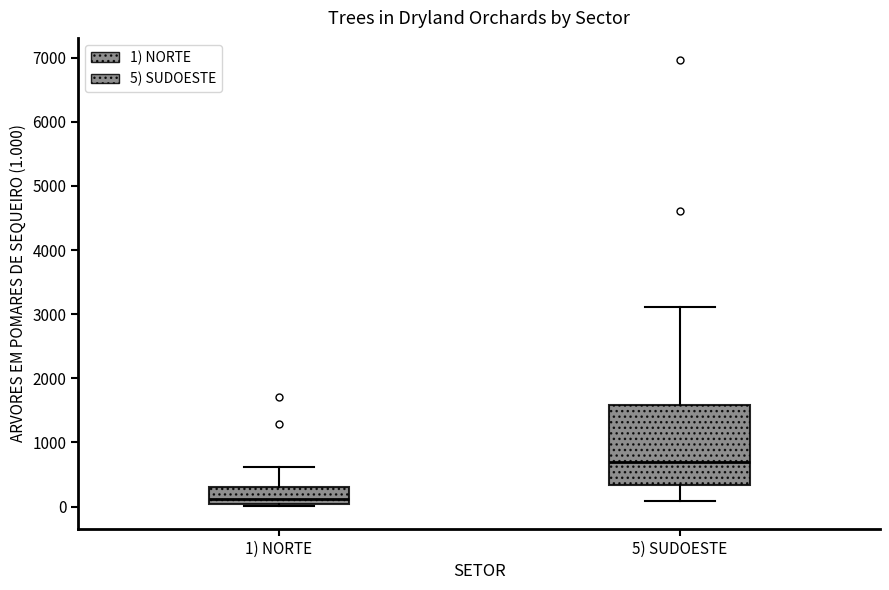

Reading left to right, transcribe this box plot: for each box, give where its median line is, the range the box spans, and where its two whiskers end, as read against the y-axis. The values are not printed on the chart, so give them approximately, as read against the axis.

1) NORTE: median 100, box 0 to 300, whiskers 0 (just below the box's lower edge) to 600
5) SUDOESTE: median 700, box 300 to 1600, whiskers 100 to 3100